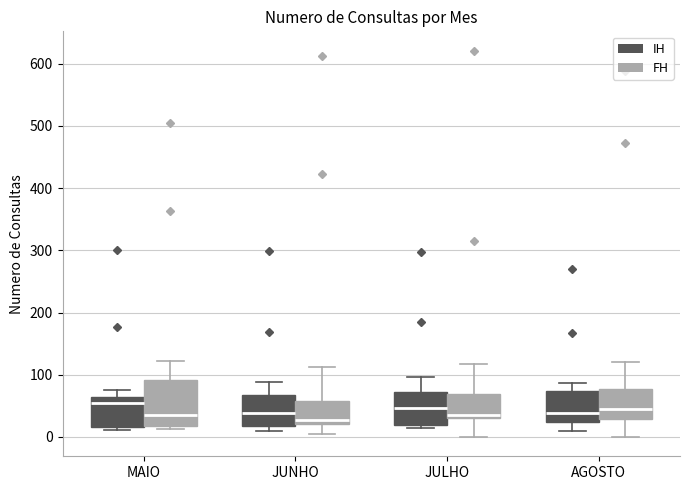

Reading left to right, transcribe this box plot: for each box, give where its median line is, the range the box spans, and where its two whiskers end, as read against the y-axis. The values are not printed on the chart, so give them approximately, as read against the axis.

MAIO (IH): median 50, box 20 to 60, whiskers 10 to 80
MAIO (FH): median 40, box 20 to 90, whiskers 10 to 120
JUNHO (IH): median 40, box 20 to 70, whiskers 10 to 90
JUNHO (FH): median 30, box 20 to 60, whiskers 10 to 110
JULHO (IH): median 50, box 20 to 70, whiskers 20 (just below the box's lower edge) to 100
JULHO (FH): median 40, box 30 to 70, whiskers 0 to 120
AGOSTO (IH): median 40, box 20 to 70, whiskers 10 to 90
AGOSTO (FH): median 50, box 30 to 80, whiskers 0 to 120